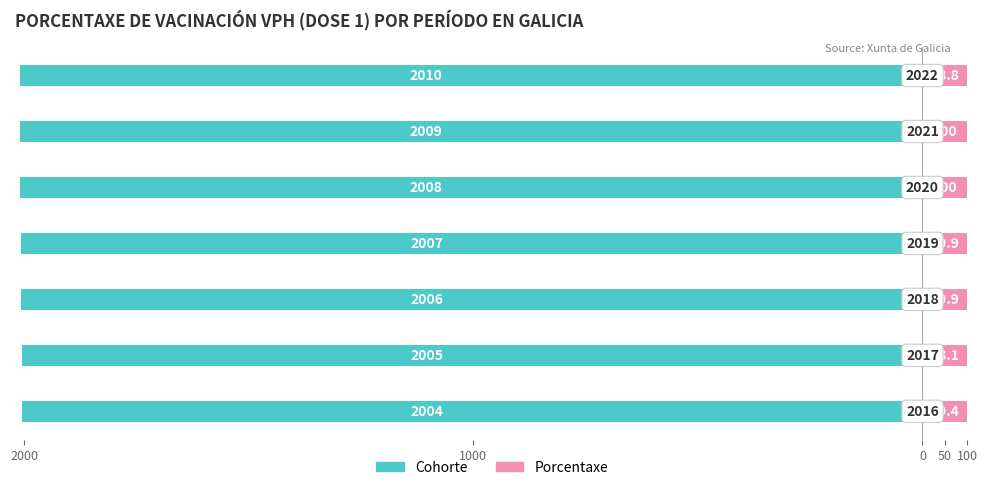

The Porcentaxe series shows 35.1 at 50. True or false?

False